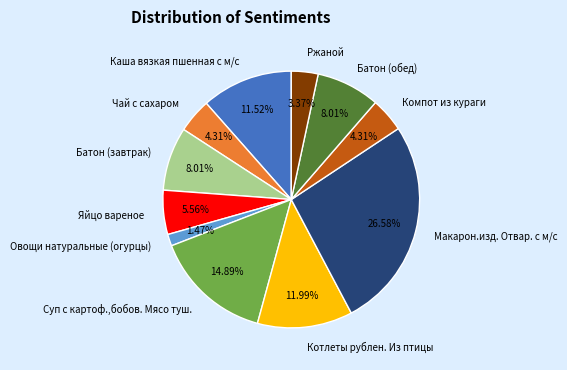

Combined, do Чай с сахаром and Котлеты рублен. Из птицы account for over 50%?

No